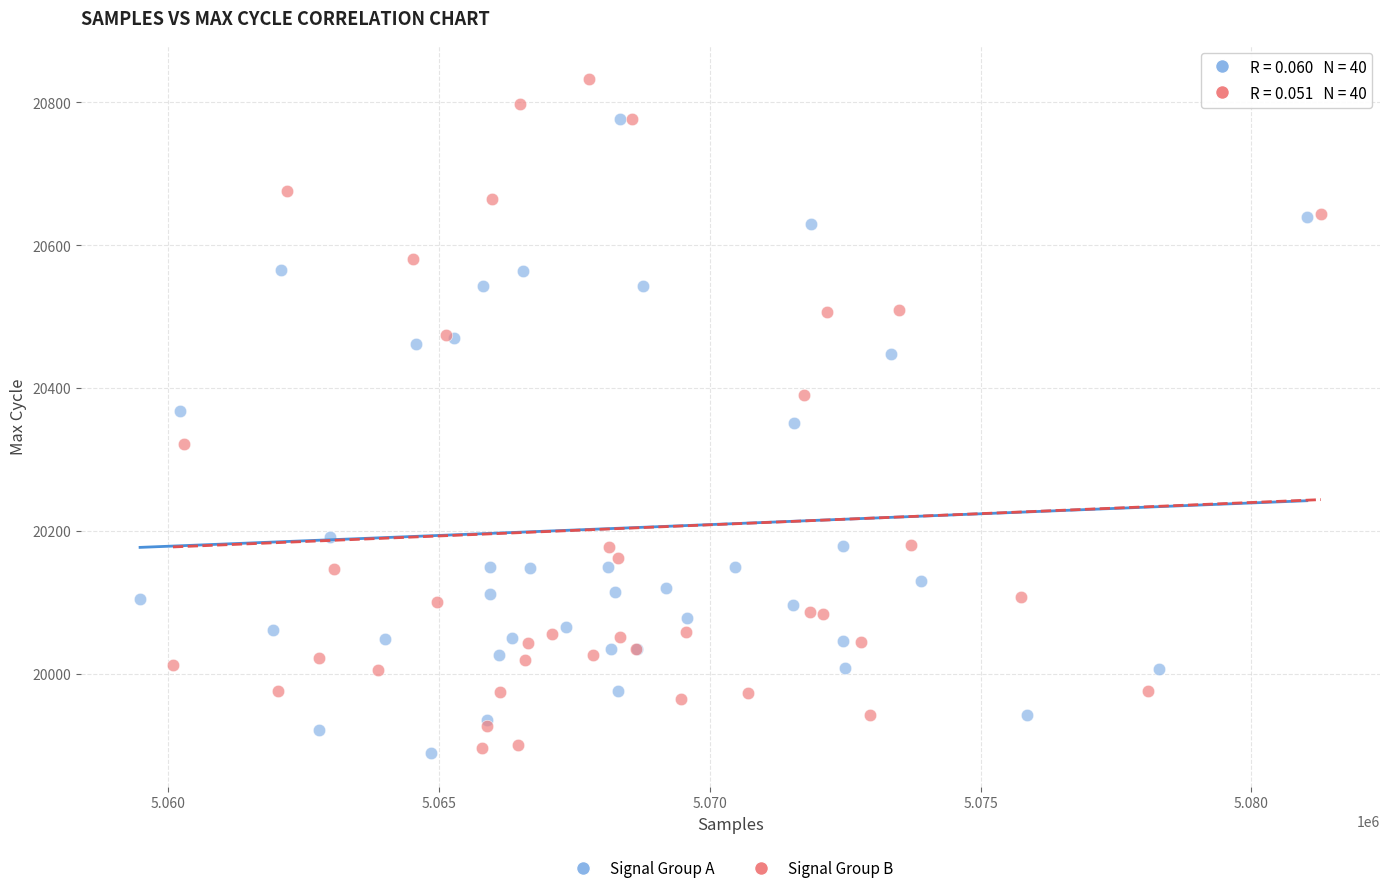

Which series contains the highest Y value?

Signal Group B